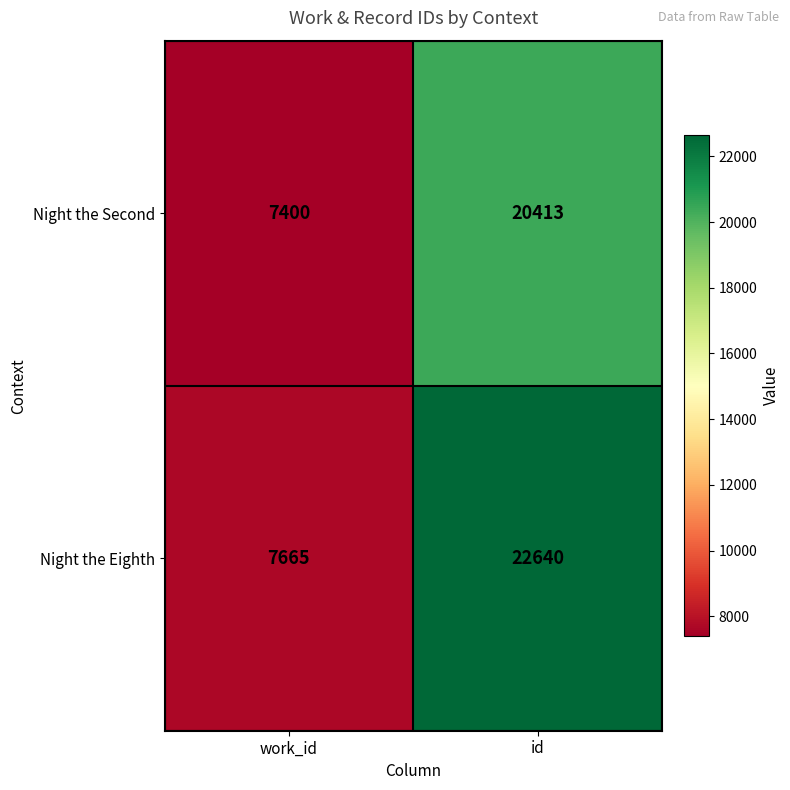

At which category does the chart reach its peak across all series?

id